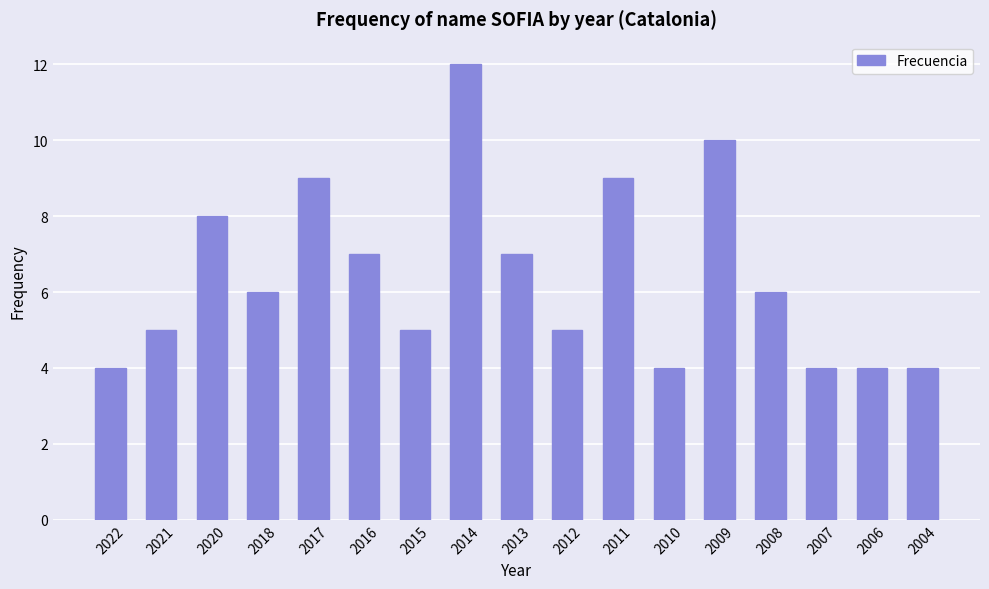

What is the greatest value displayed?

12